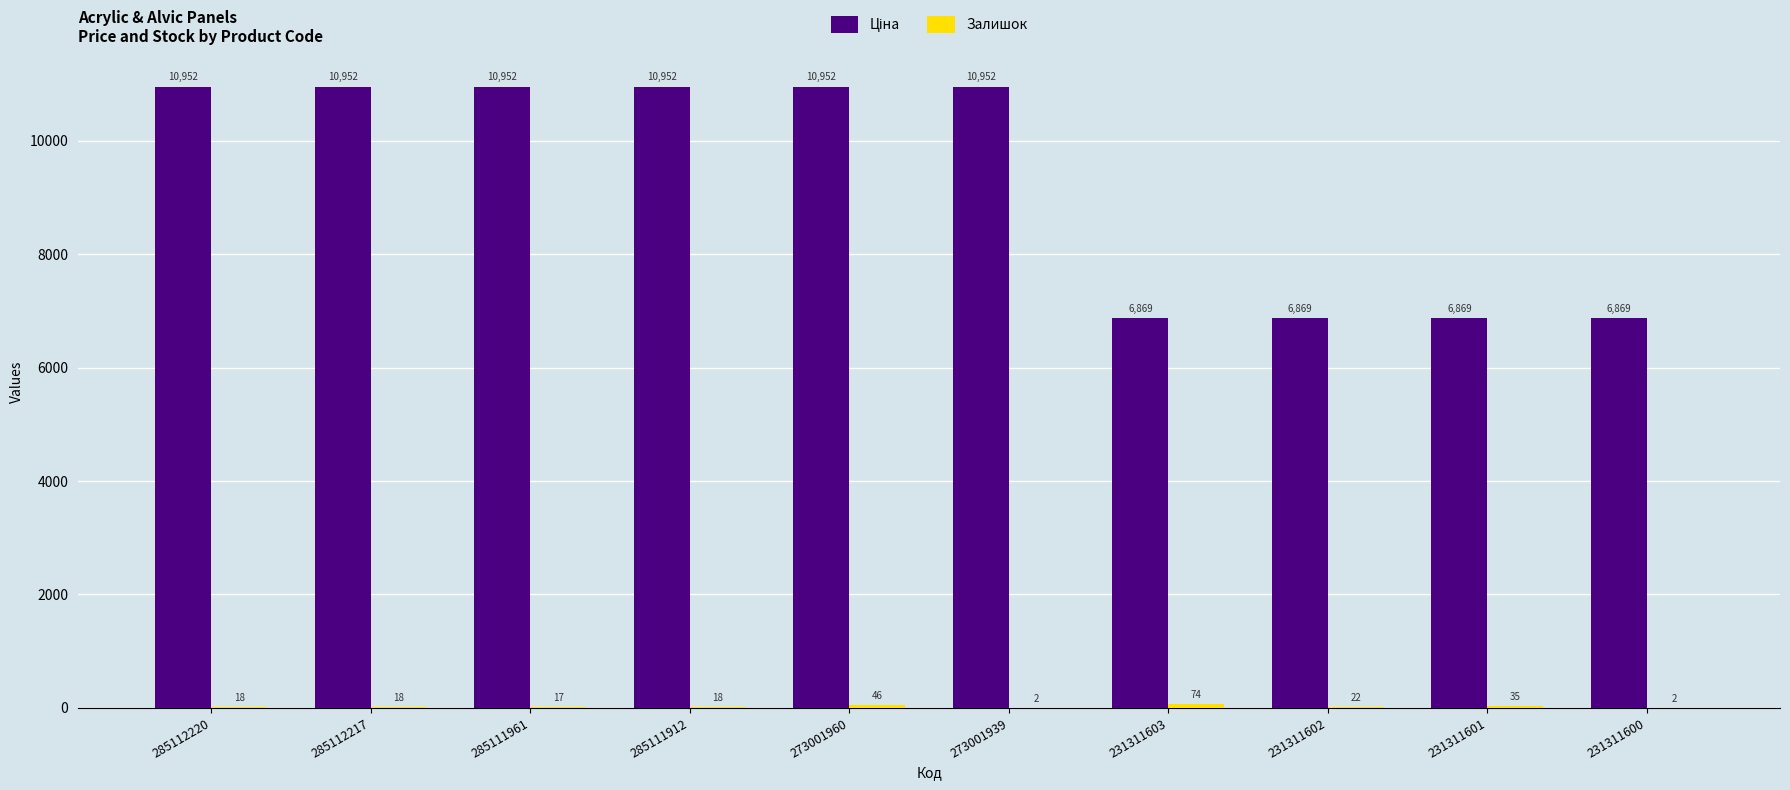

What is the total value across all series at 285112217?

10970.0